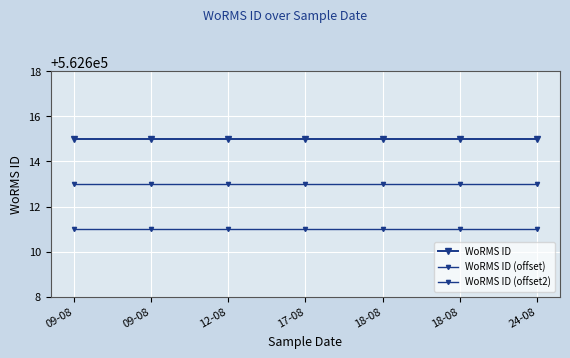

What is the minimum value for WoRMS ID (offset)?

562613